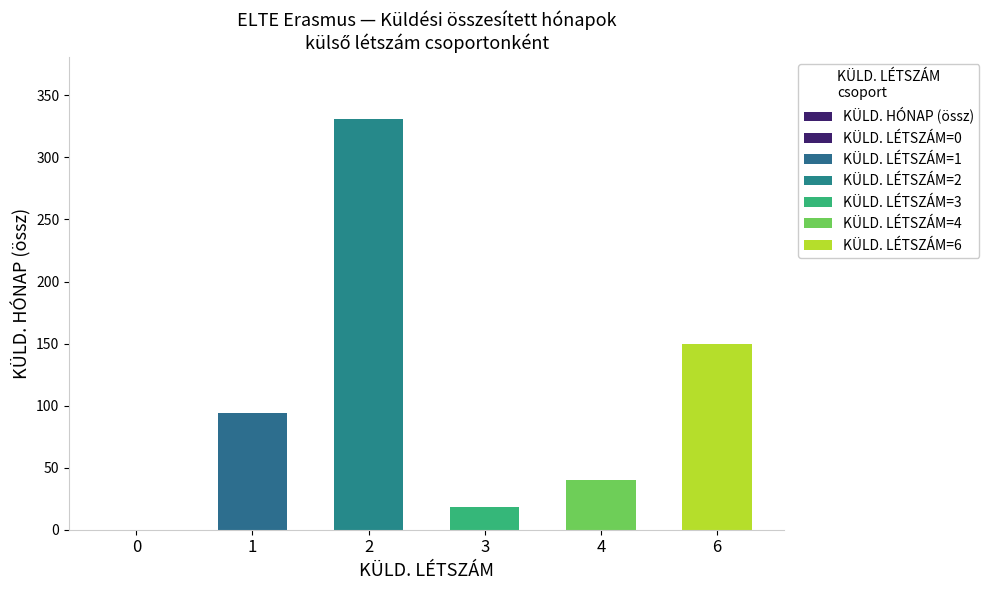

What is the difference between the values at 1 and 6?

56